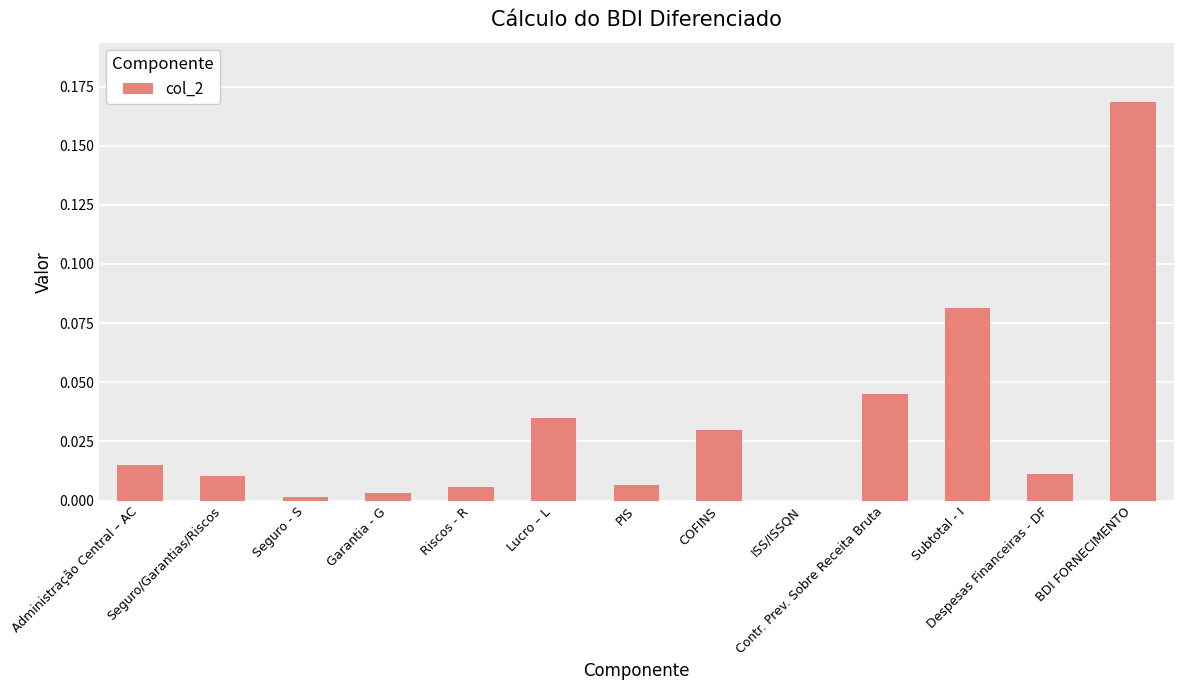

The value at ISS/ISSQN is 0.1. True or false?

False